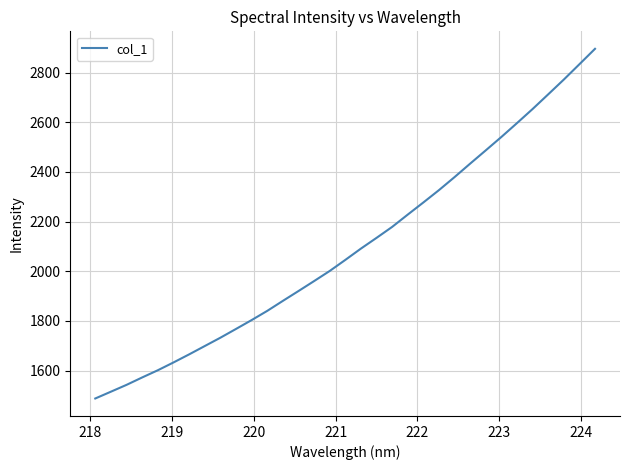

What is the greatest value displayed?

2895.9